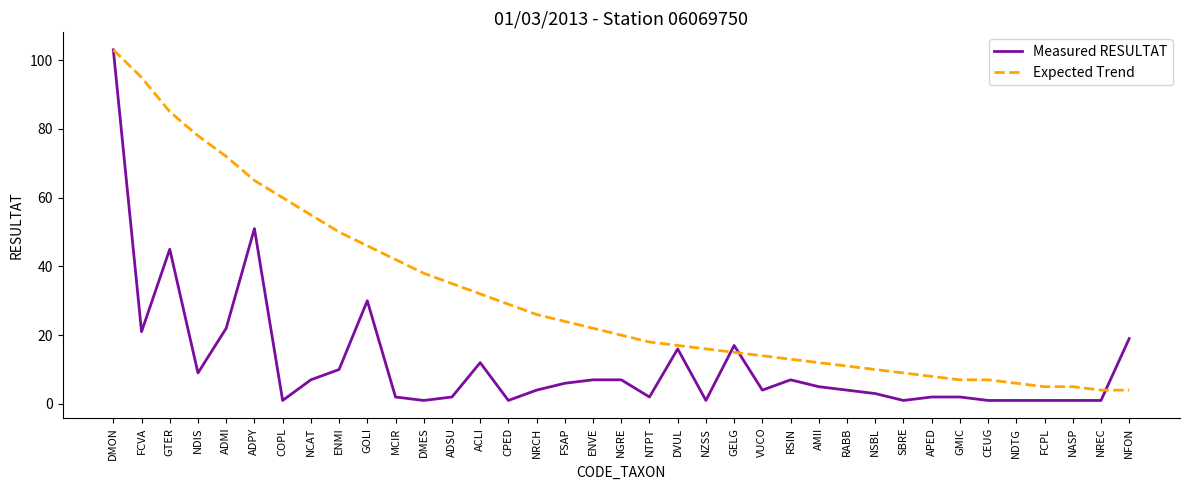

What is the total value across all series at NGRE?

27